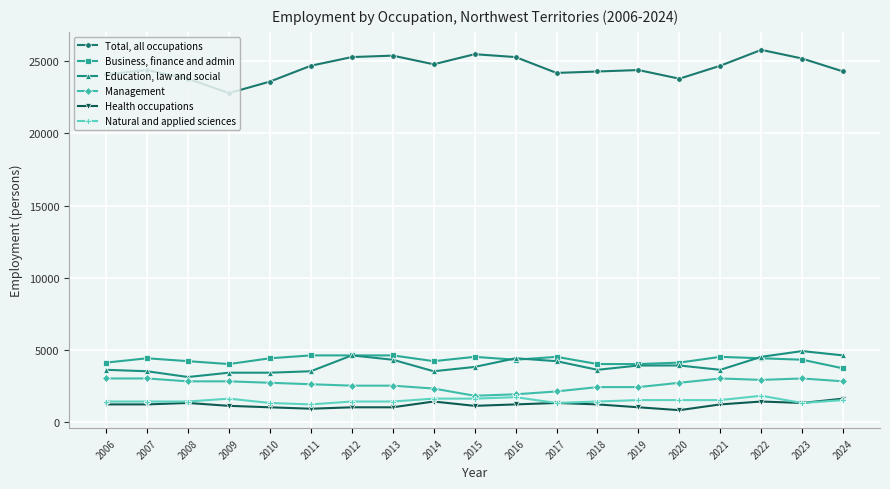

What is the difference between the highest and lowest values at 2010?

22600